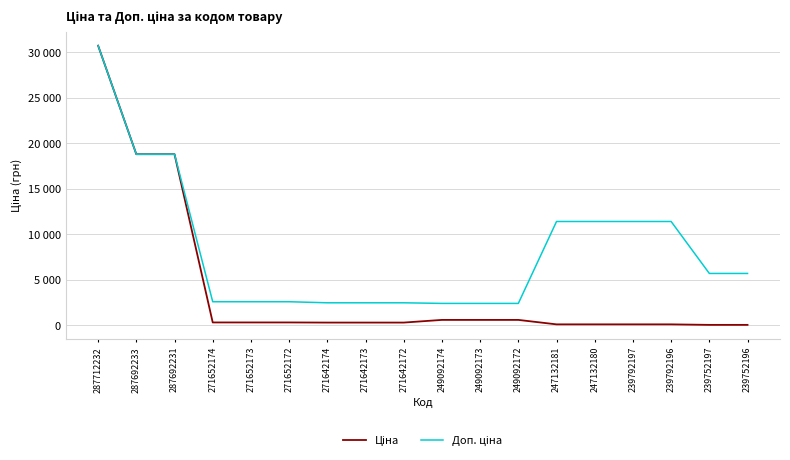

At which category is the sum across all series the highest?

287712232